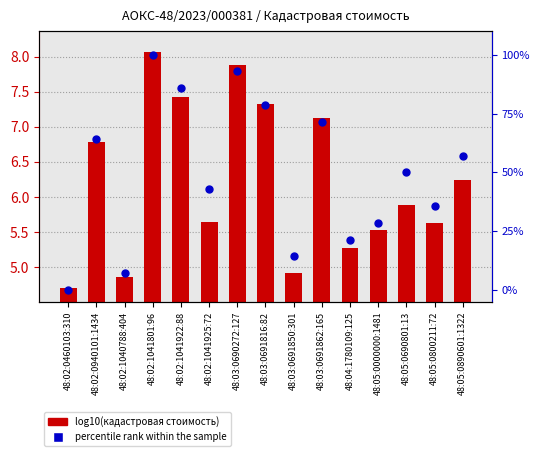

What are all the series names shown in the legend?

log10(кадастровая стоимость), percentile rank within the sample